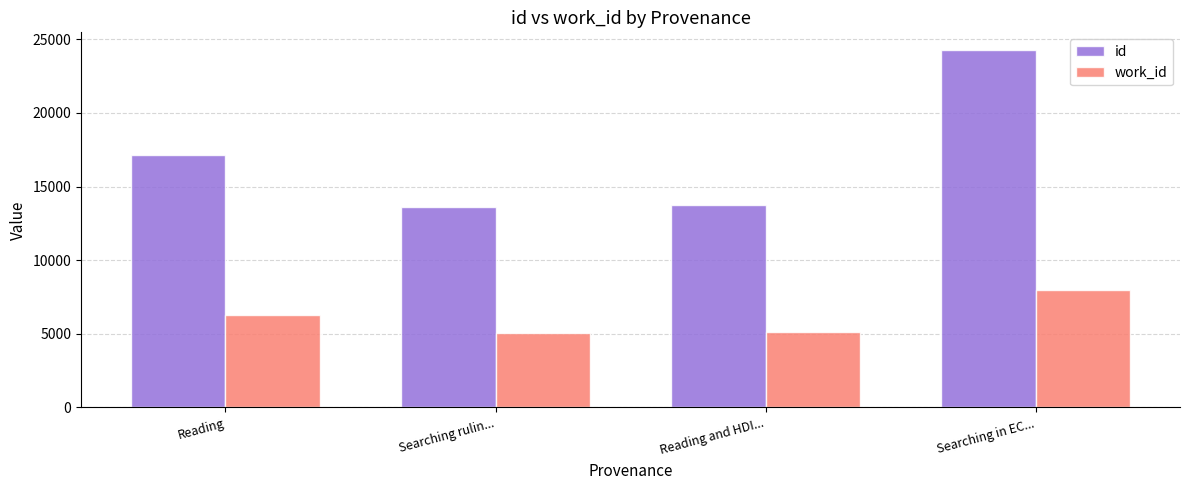

What is the approximate value of work_id at Searching rulin..., to the nearest 100?

5100